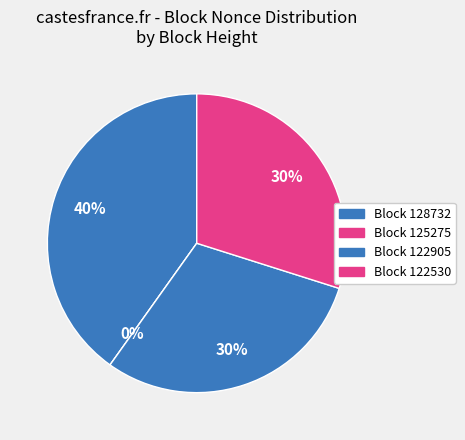

Does 125275 account for over 50% of the chart?

No